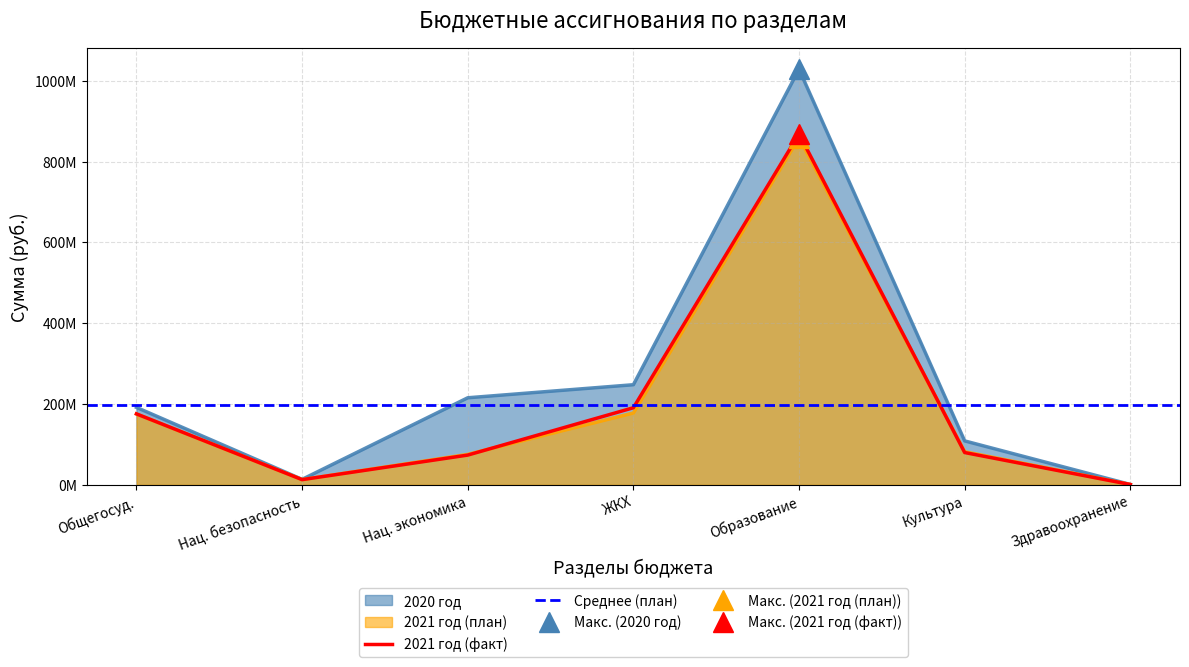

How many values in the 2021 год (план) series are below 82075314?

3